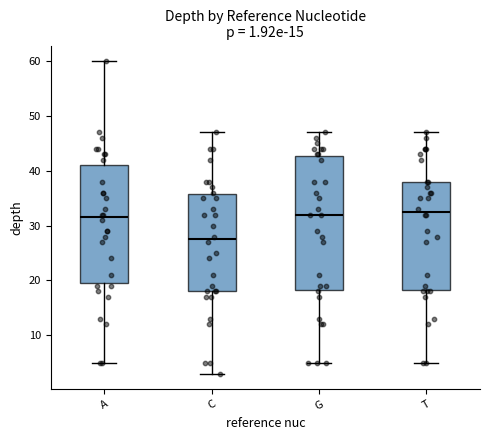

Comparing the boxes themselves (not the whiskers), which one is the tallest?

G